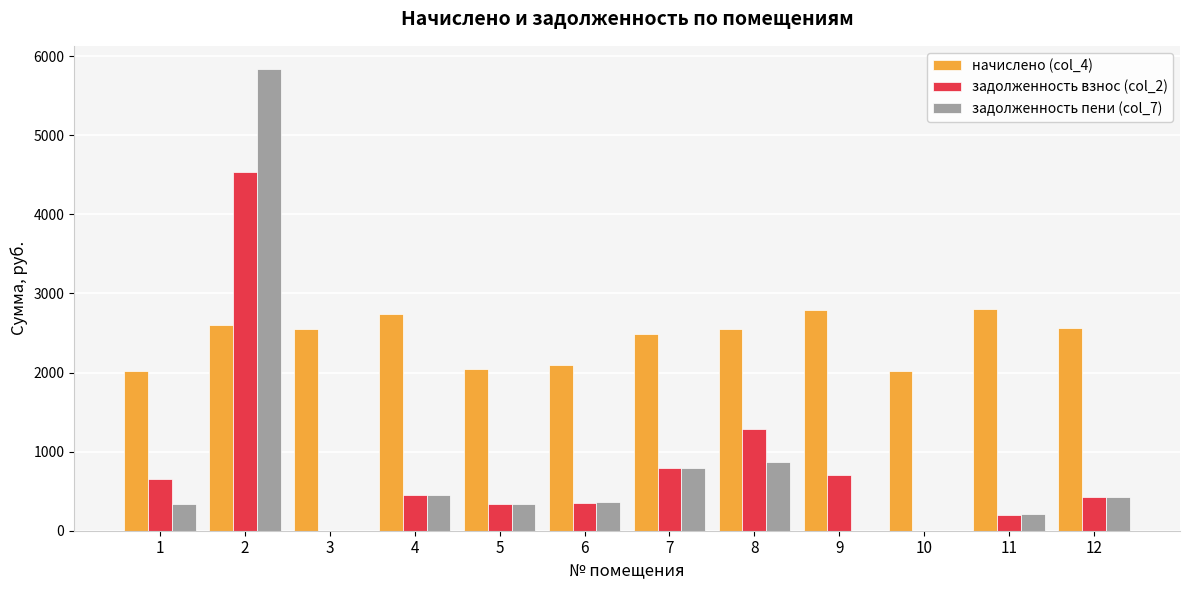

Are the bars horizontal?

No